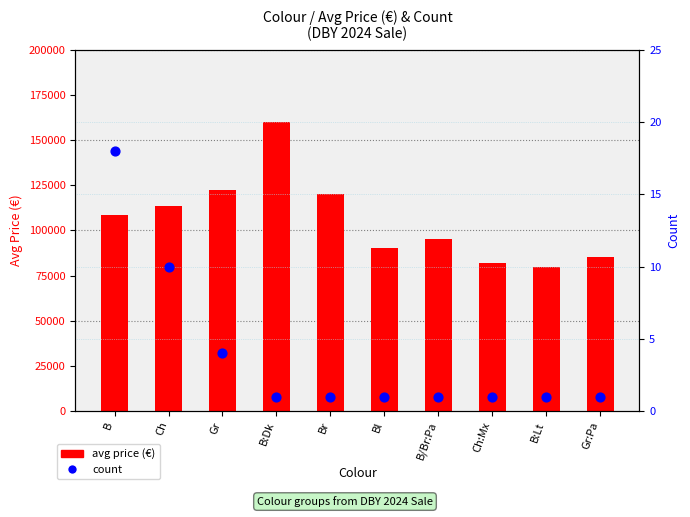

Which series has the largest total across all categories?

avg price (€)